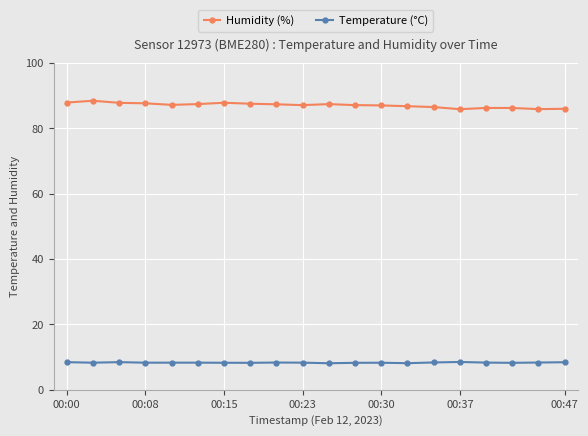

List the series in order of their peak value, highest first.

Humidity (%), Temperature (°C)